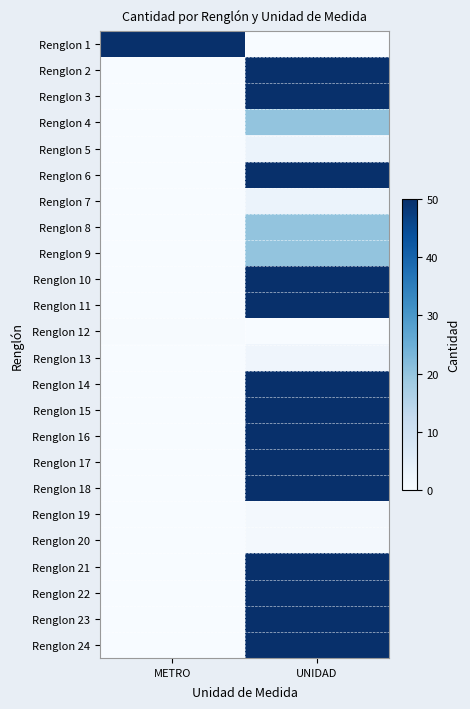

At which category is the sum across all series the highest?

UNIDAD